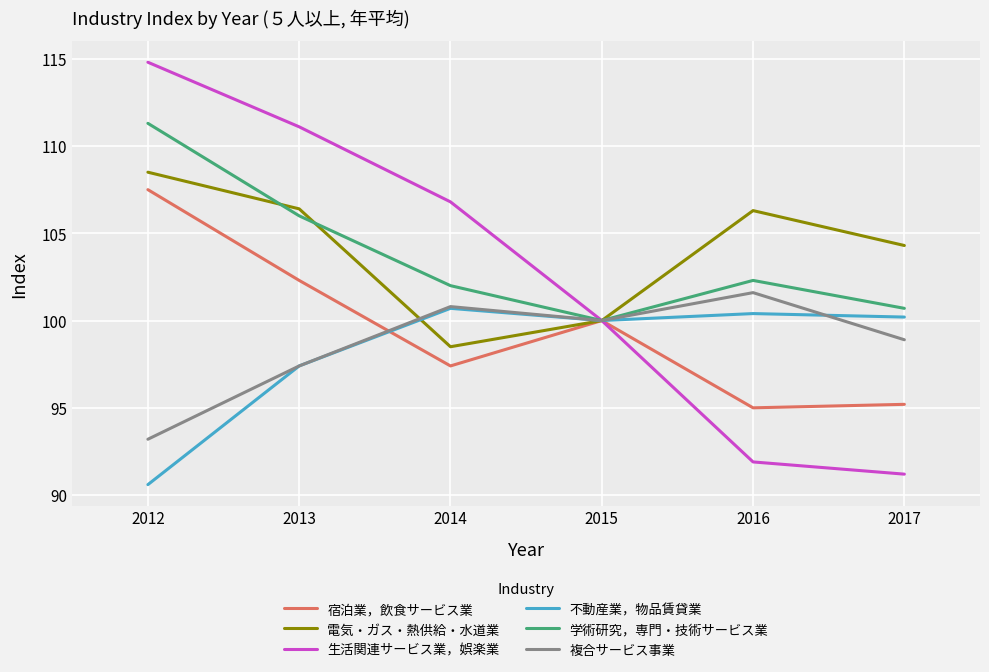

Is the value of 学術研究，専門・技術サービス業 at 2017 greater than the value of 宿泊業，飲食サービス業 at 2013?

No